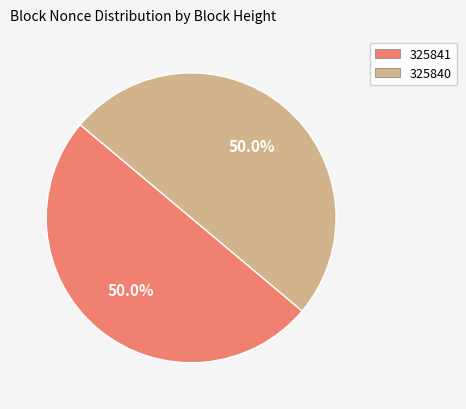

What portion of the pie excludes 325841?

50.0%